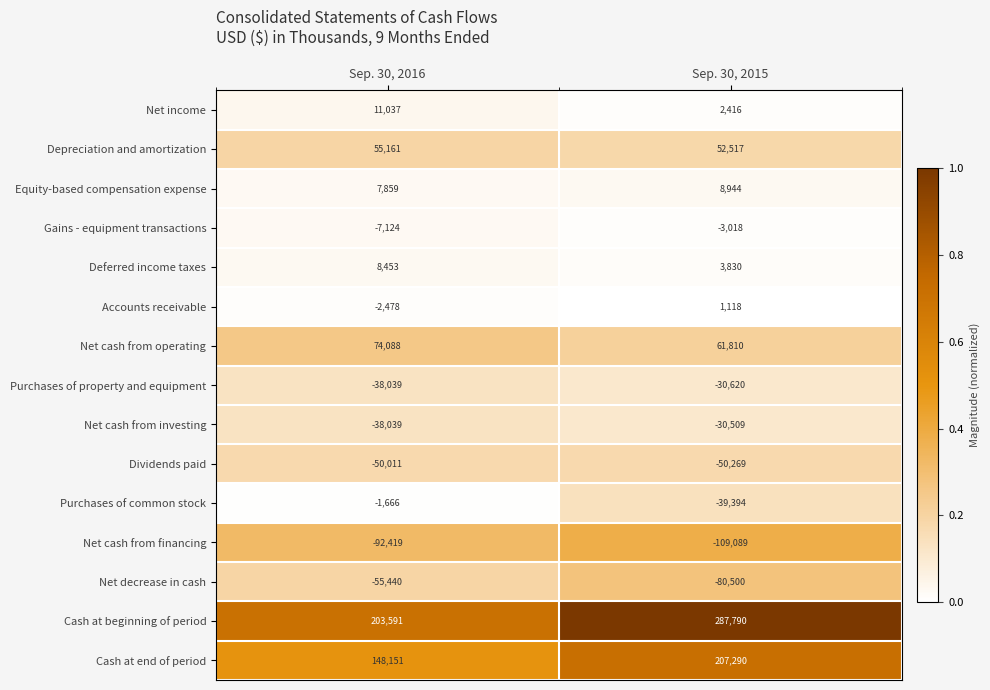

At which category is the sum across all series the highest?

Sep. 30, 2015